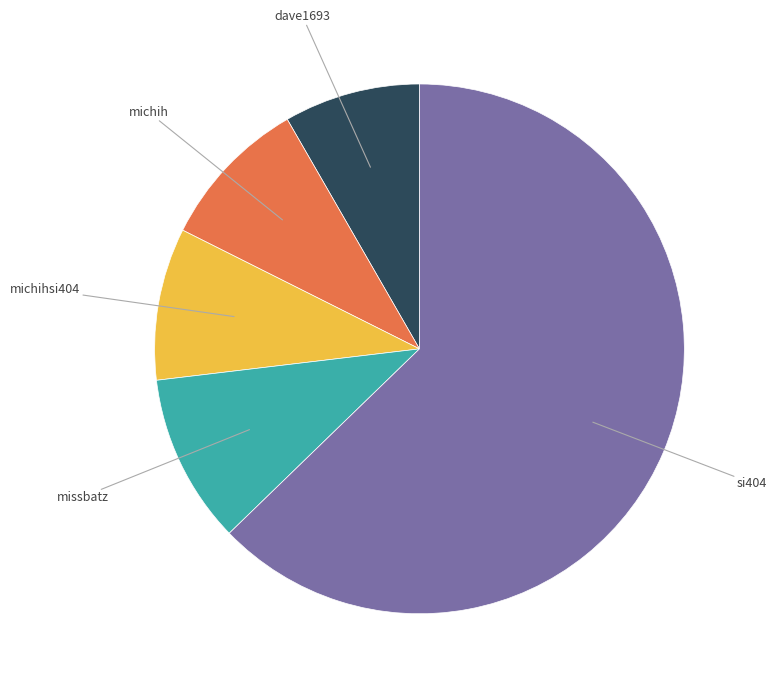

Does any single category account for the majority?

Yes